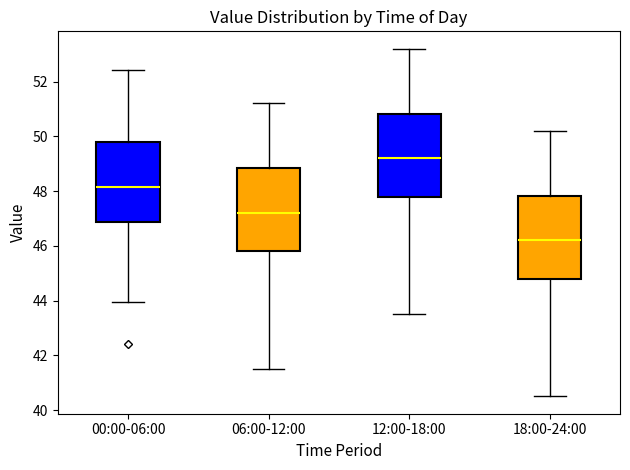

Reading left to right, transcribe this box plot: for each box, give where its median line is, the range the box spans, and where its two whiskers end, as read against the y-axis. The values are not printed on the chart, so give them approximately, as read against the axis.

00:00-06:00: median 48.2, box 46.8 to 49.8, whiskers 44.0 to 52.4
06:00-12:00: median 47.2, box 45.8 to 48.8, whiskers 41.6 to 51.2
12:00-18:00: median 49.2, box 47.8 to 50.8, whiskers 43.6 to 53.2
18:00-24:00: median 46.2, box 44.8 to 47.8, whiskers 40.6 to 50.2